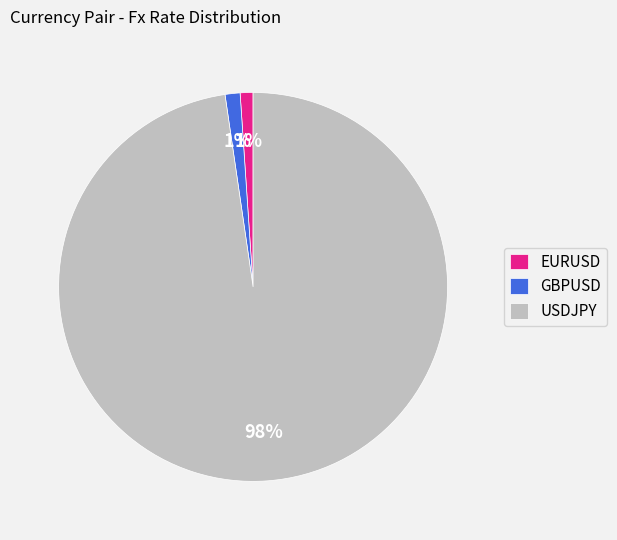

To the nearest percent, what is the combined percentage of GBPUSD and EURUSD?

2%